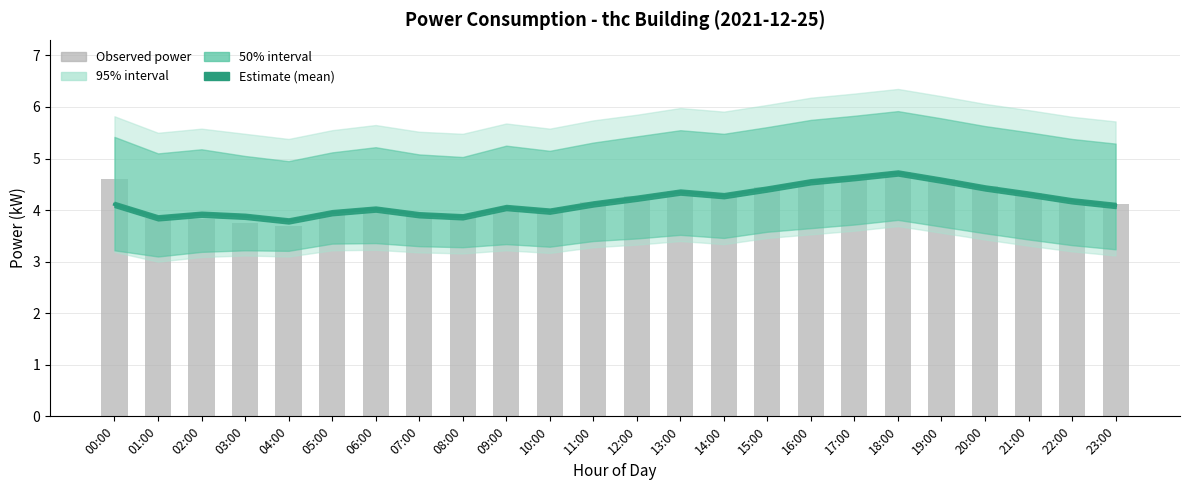

What position from the left is 15:00?

16